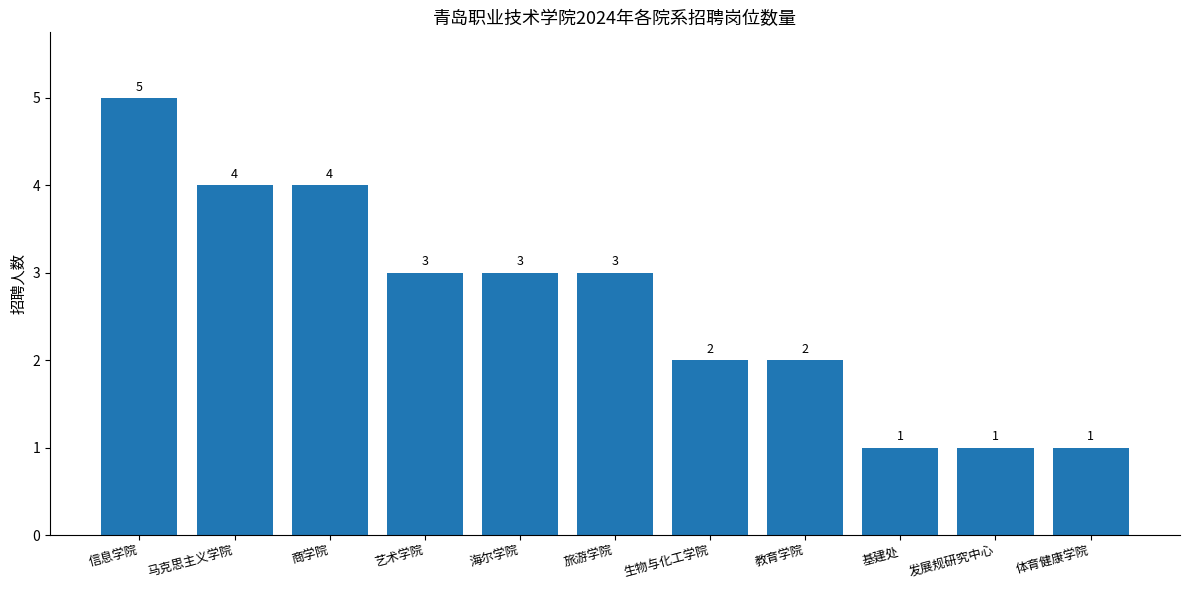

Are the bars grouped side by side (vs. stacked)?

No